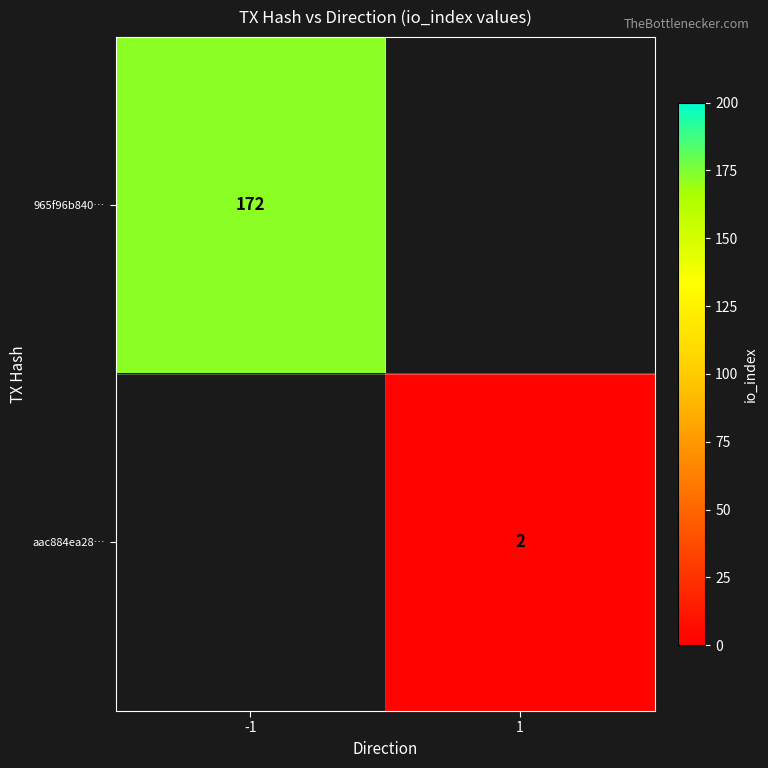

The value of 965f96b840… at -1 is 172. True or false?

True